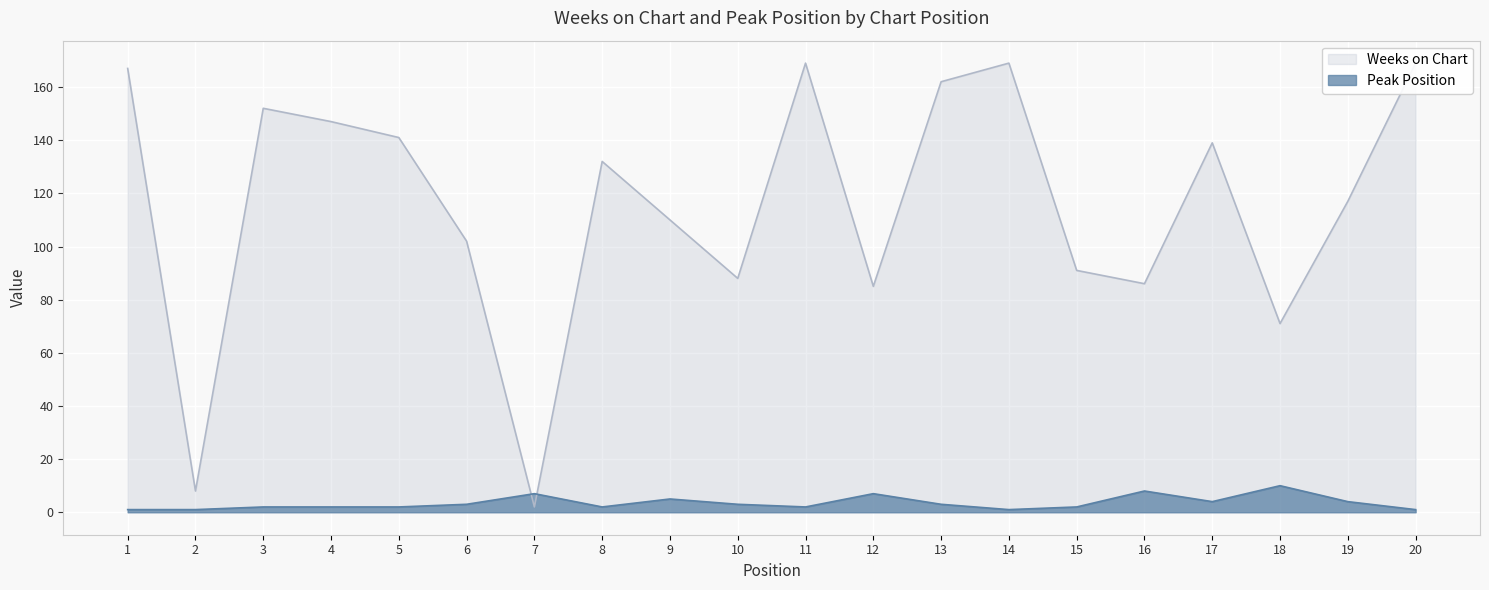

Where does the Peak Position series first go above 3?

7